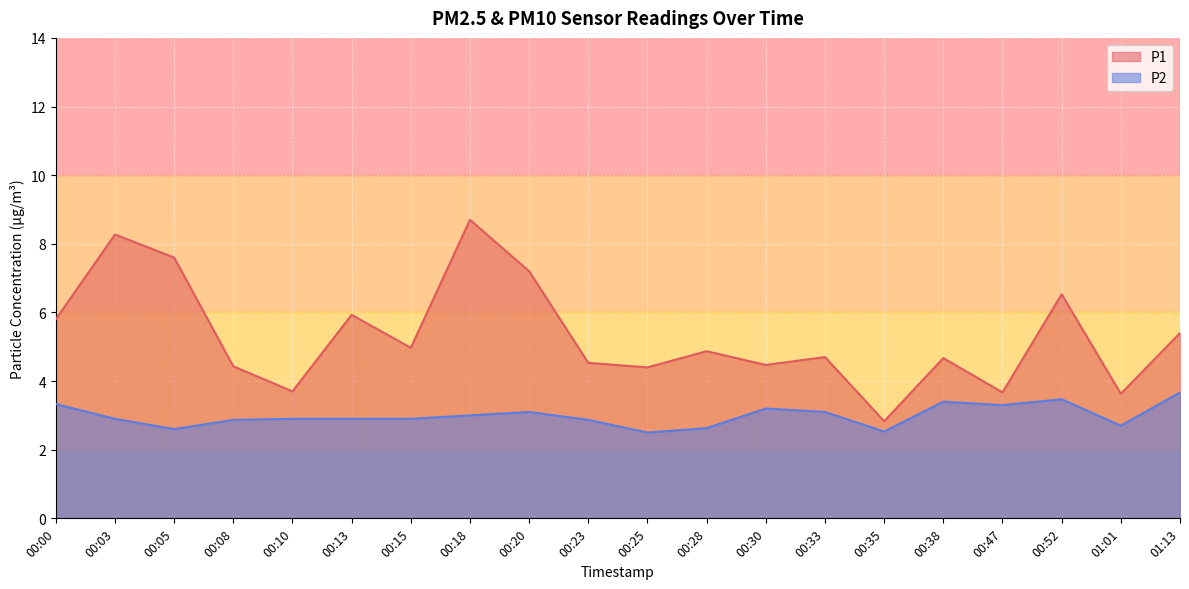

At which label does P2 reach its peak?

01:13